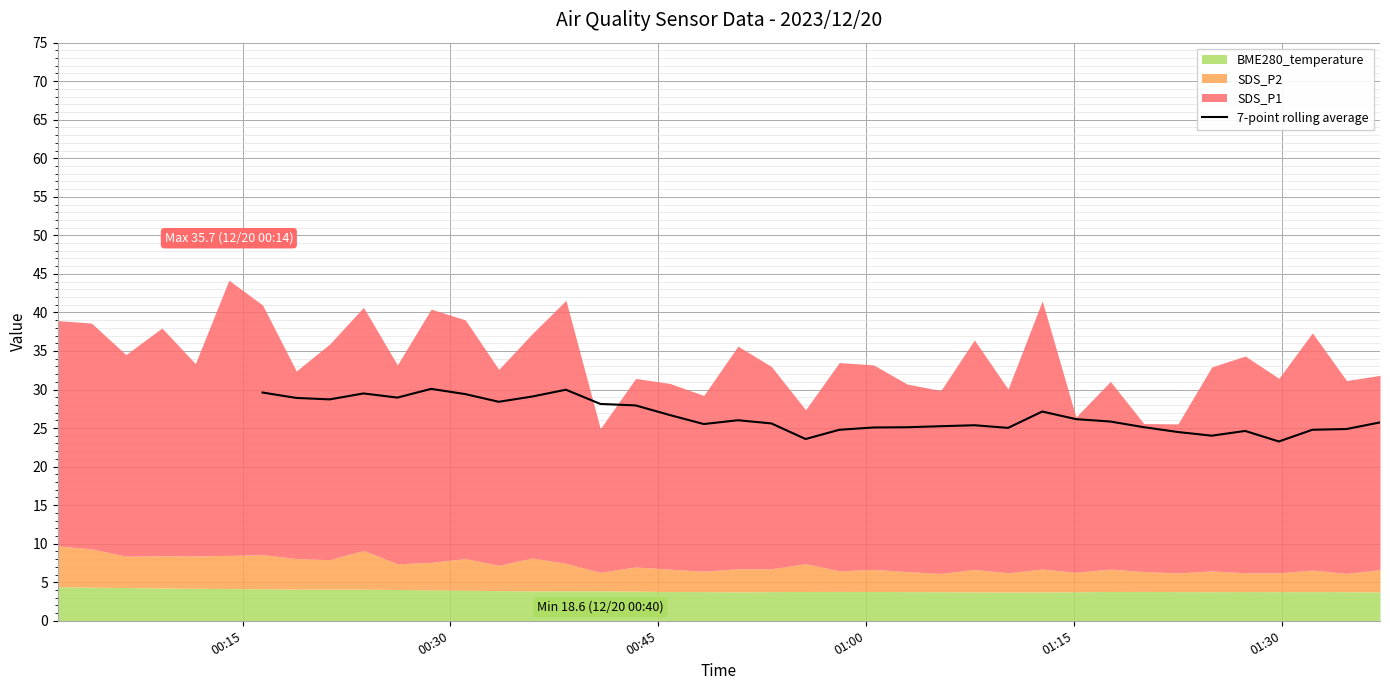

What is the minimum value for 7-point rolling average?

23.3